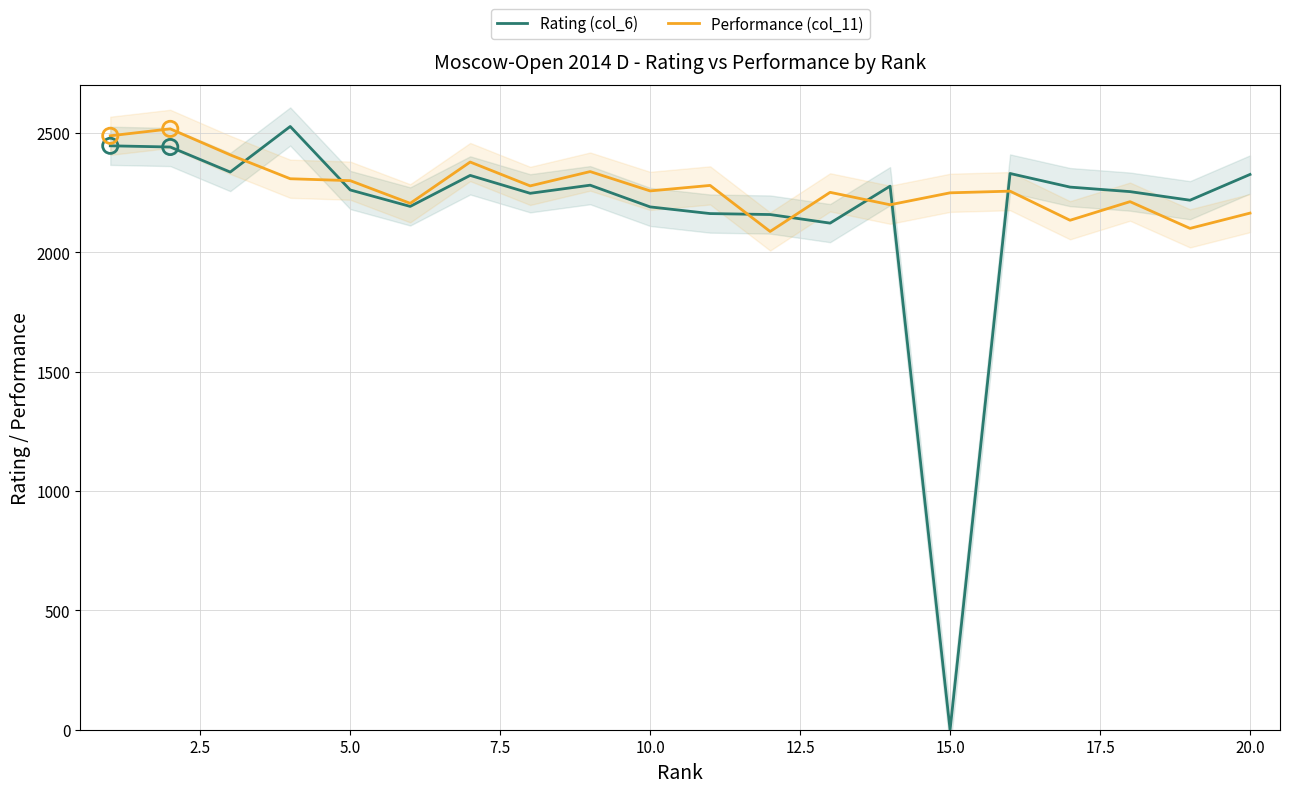

What are all the series names shown in the legend?

Rating (col_6), Performance (col_11)